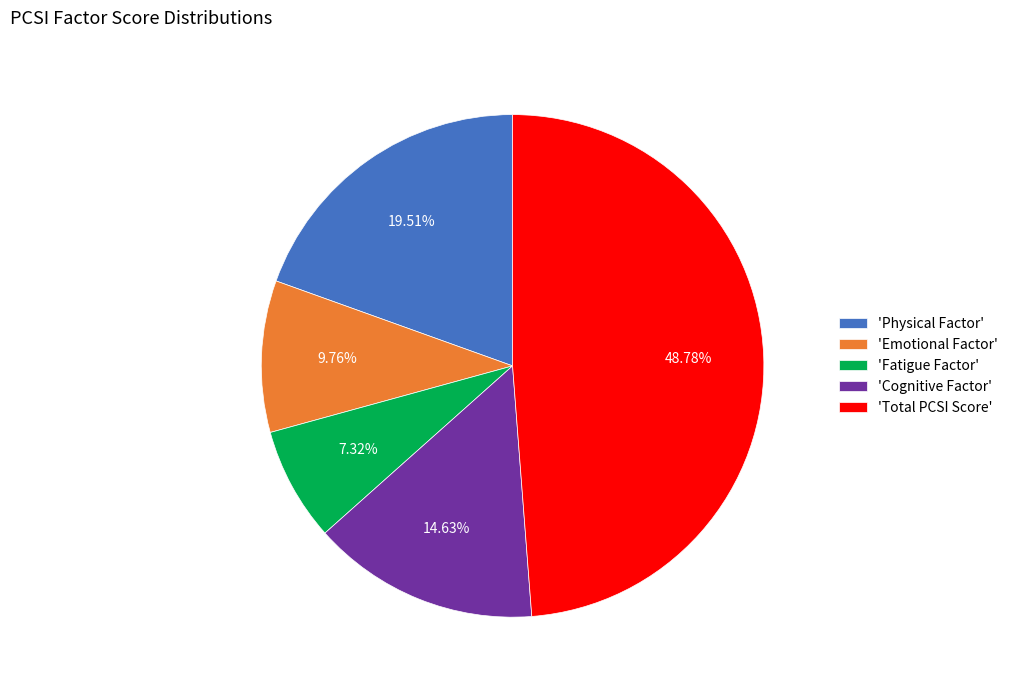

Rank the categories by value from highest to lowest.

'Total PCSI Score', 'Physical Factor', 'Cognitive Factor', 'Emotional Factor', 'Fatigue Factor'